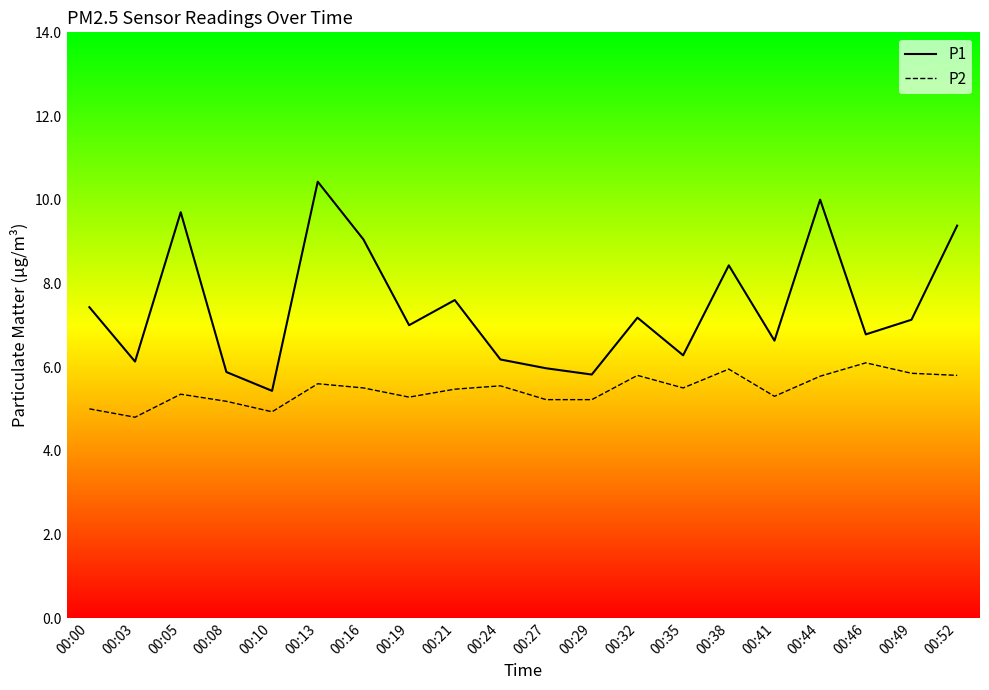

The value of P2 at 00:52 is 5.8. True or false?

True